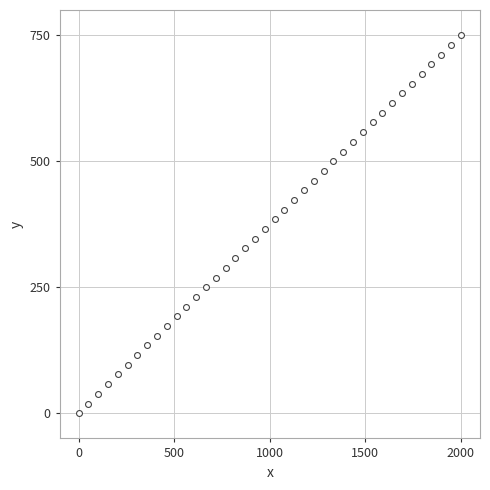

What is the range of Y values (max minus min)?

750.0